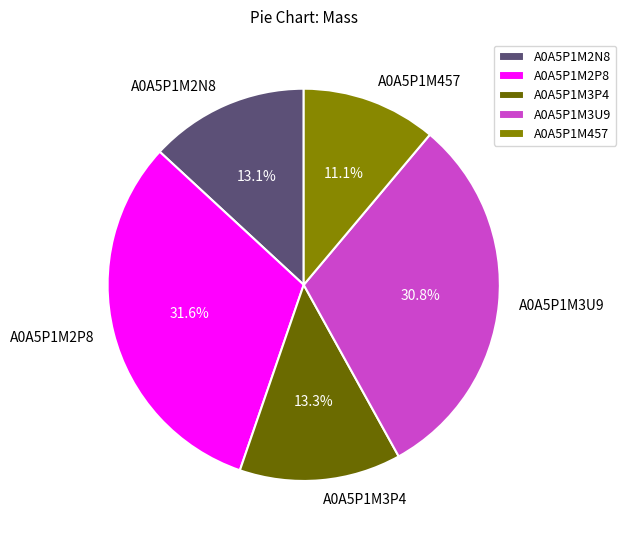

True or false: A0A5P1M3U9 accounts for 31% of the total.

True